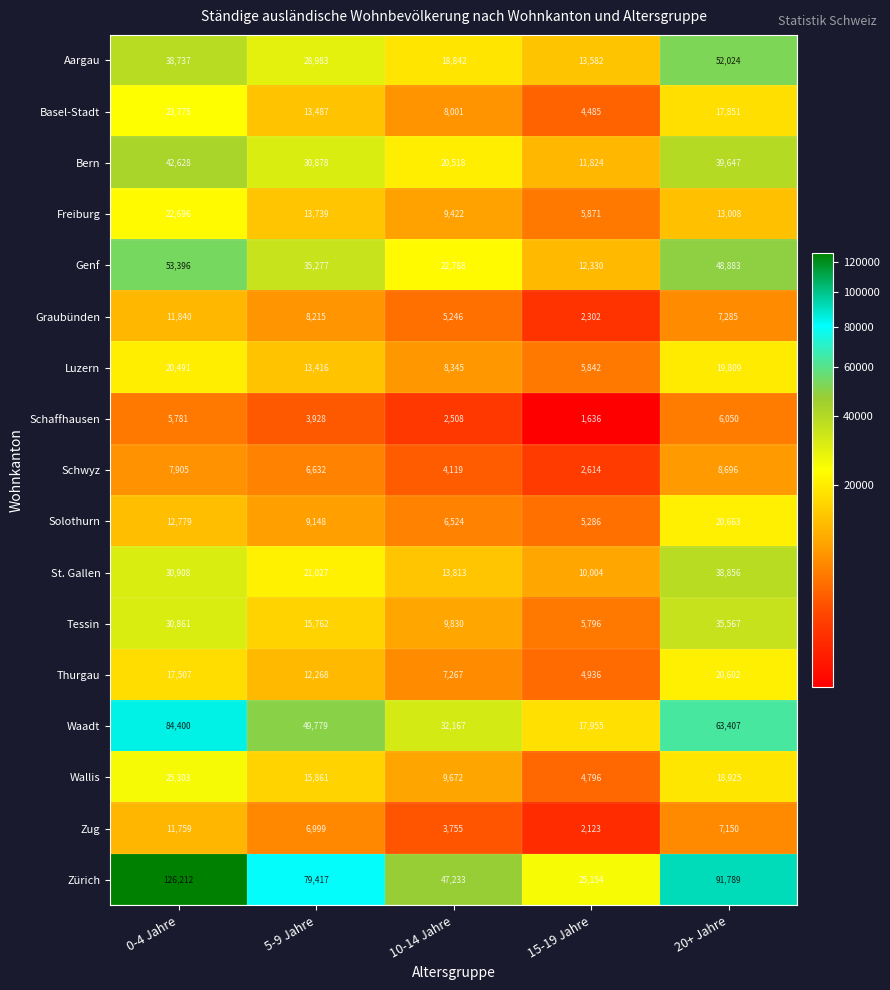

What is the difference between the Schaffhausen values at 10-14 Jahre and 20+ Jahre?

3542